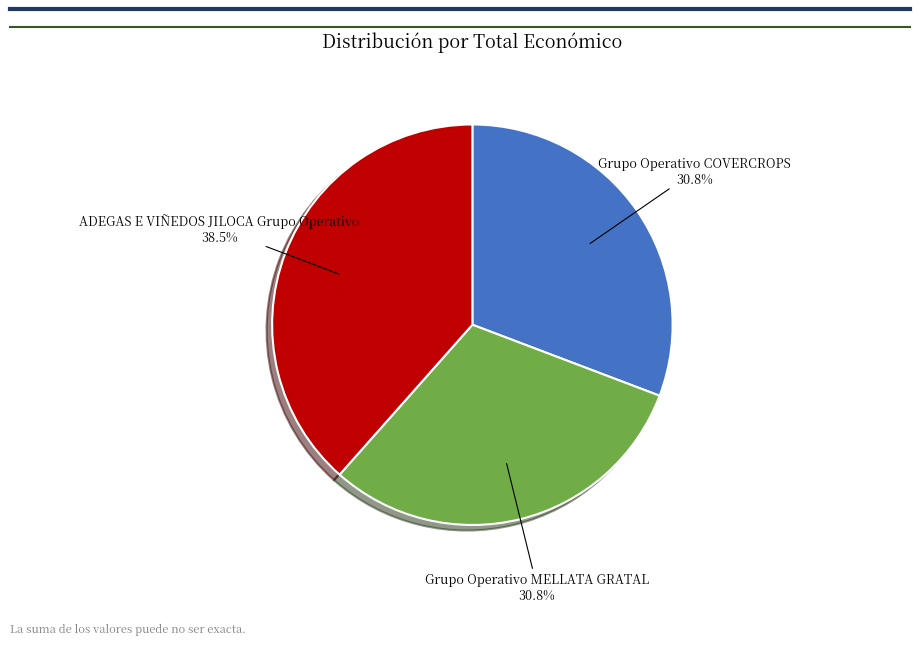

Does any single category account for the majority?

No